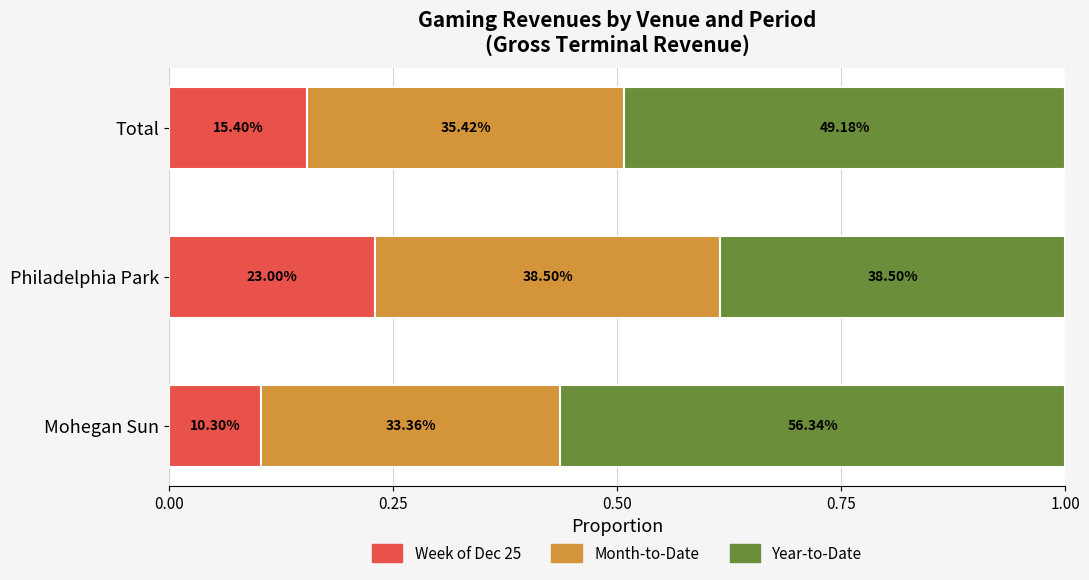

What are all the series names shown in the legend?

Week of Dec 25, Month-to-Date, Year-to-Date